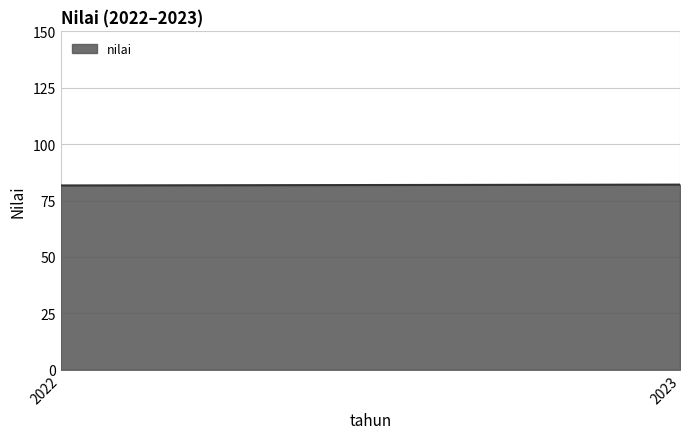

What is the value of the 1st point from the left?

81.7